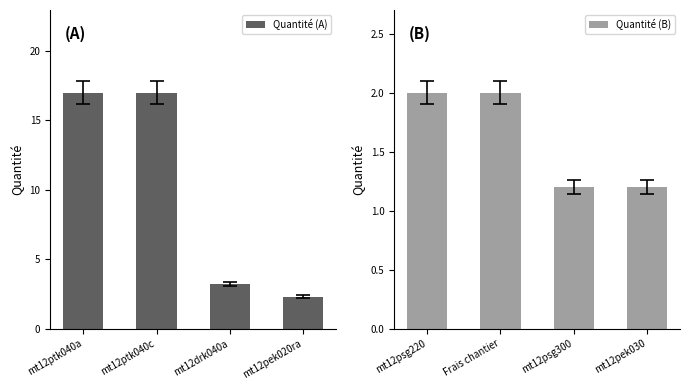

What is the difference between the maximum and minimum values in the Quantité (A) series?

14.7